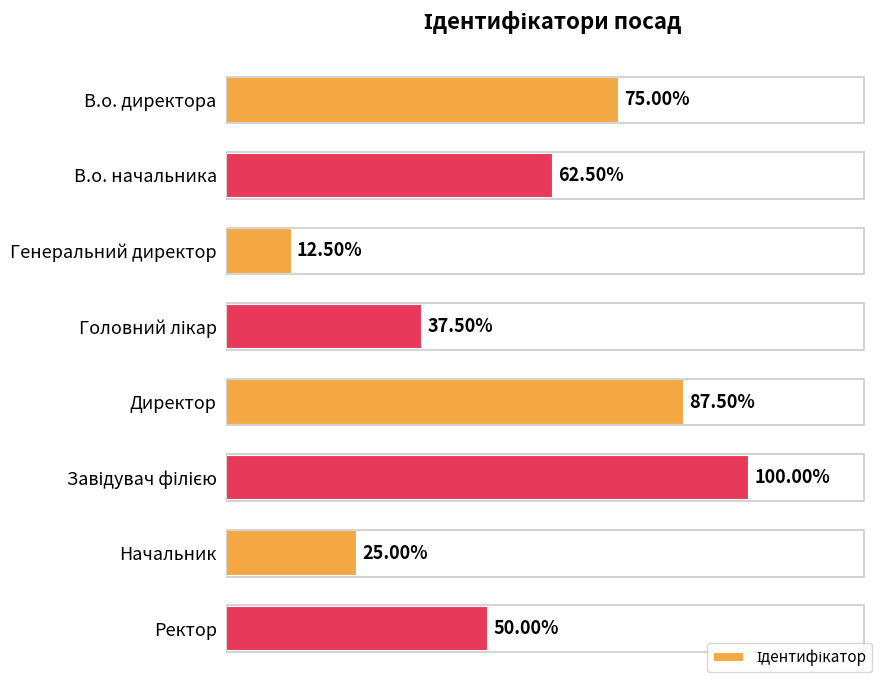

Are the bars horizontal?

Yes